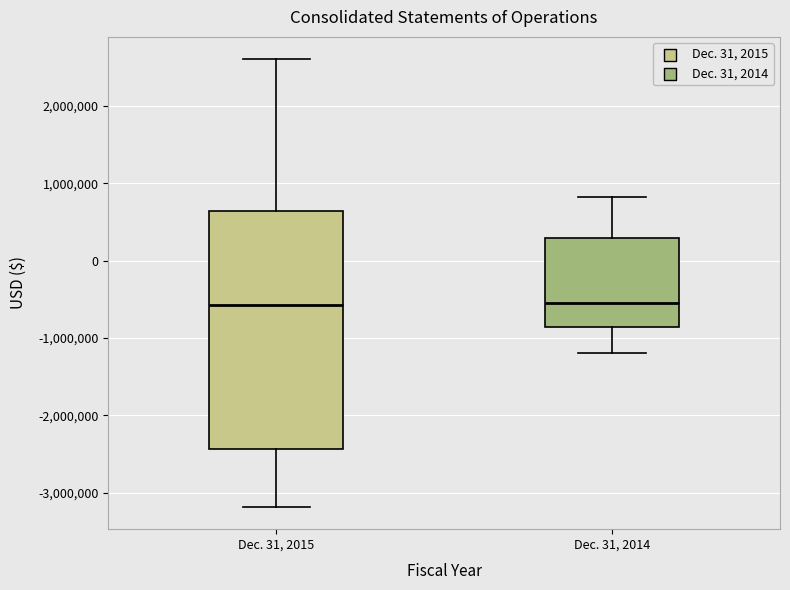

Reading left to right, transcribe this box plot: for each box, give where its median line is, the range the box spans, and where its two whiskers end, as read against the y-axis. The values are not printed on the chart, so give them approximately, as read against the axis.

Dec. 31, 2015: median -600000, box -2400000 to 600000, whiskers -3200000 to 2600000
Dec. 31, 2014: median -500000, box -900000 to 300000, whiskers -1200000 to 800000